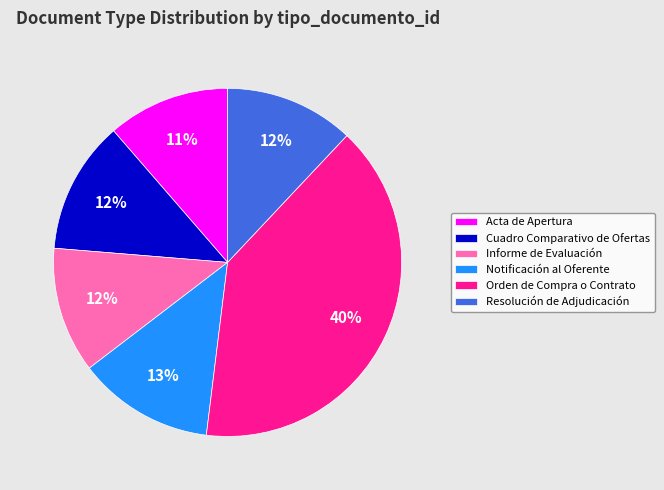

What is the largest slice in the pie chart?

Orden de Compra o Contrato